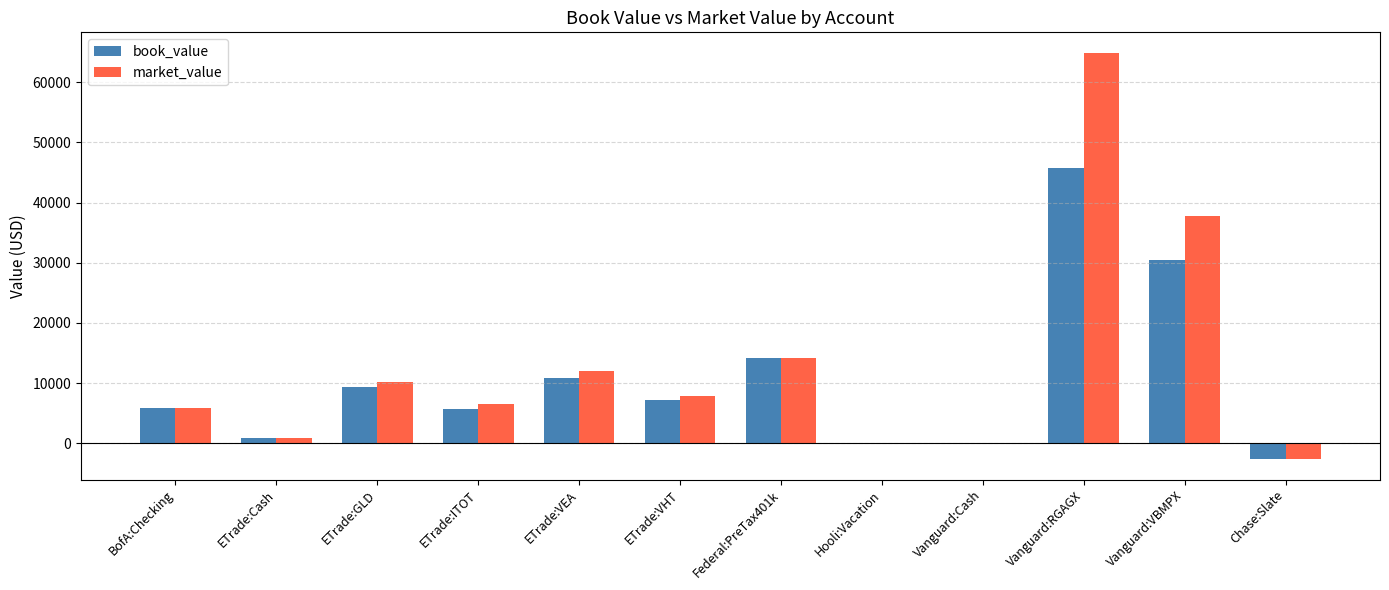

What is the sum of all market_value values?

157425.6